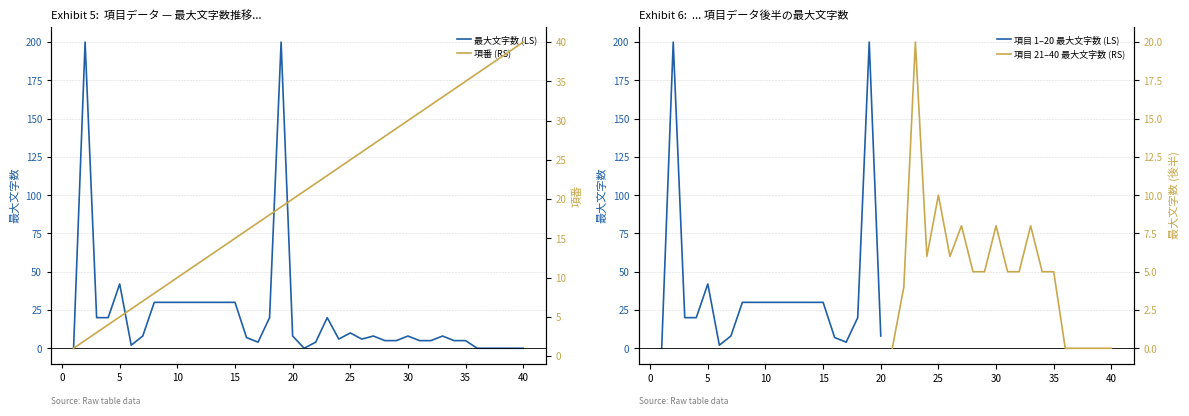

How many lines are shown in the chart?

4